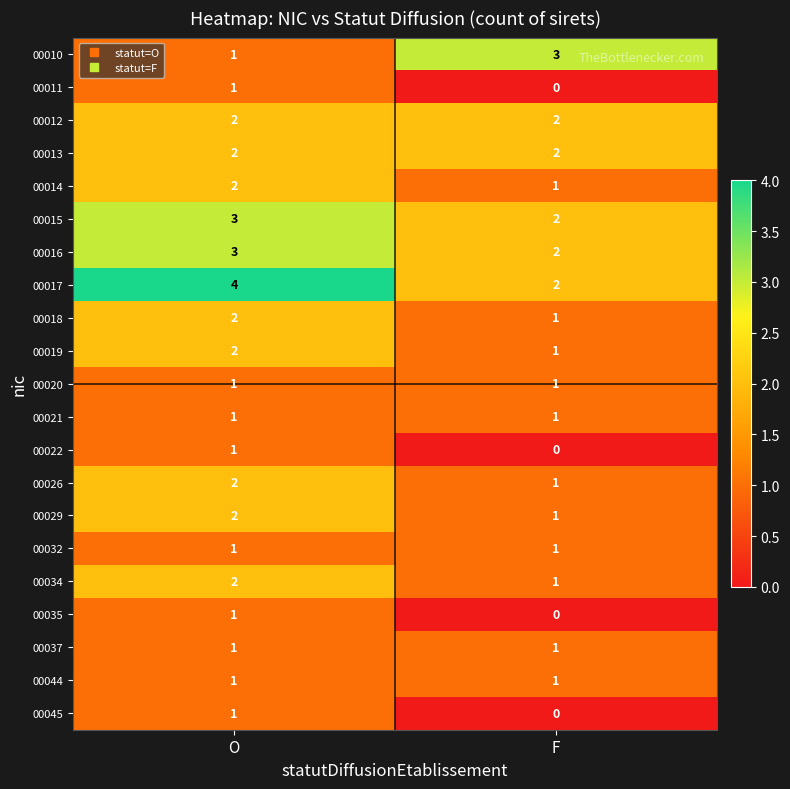

What is the sum of all 00013 values?

4